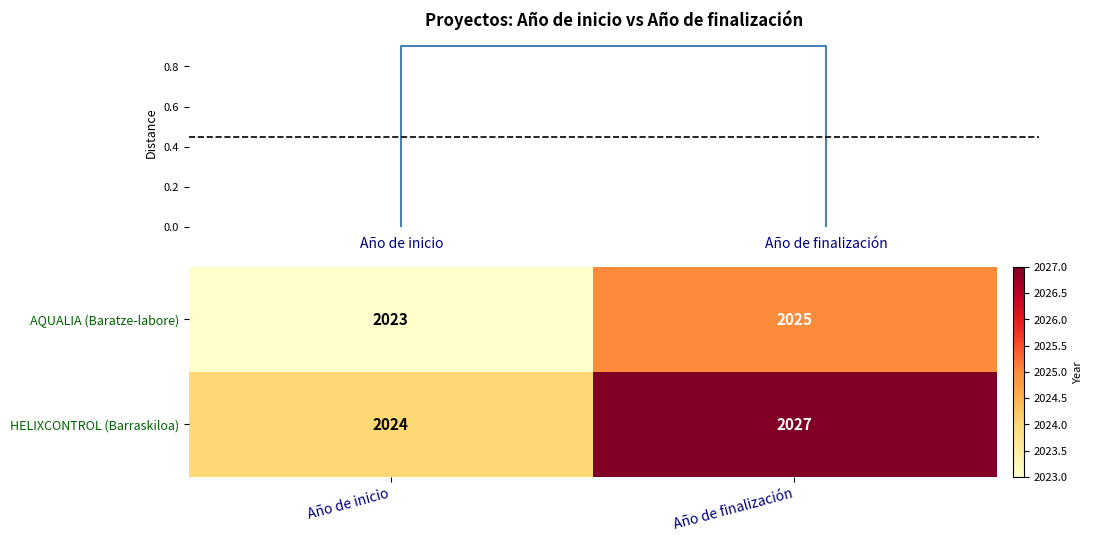

What is the sum of all HELIXCONTROL (Barraskiloa) values?

4051